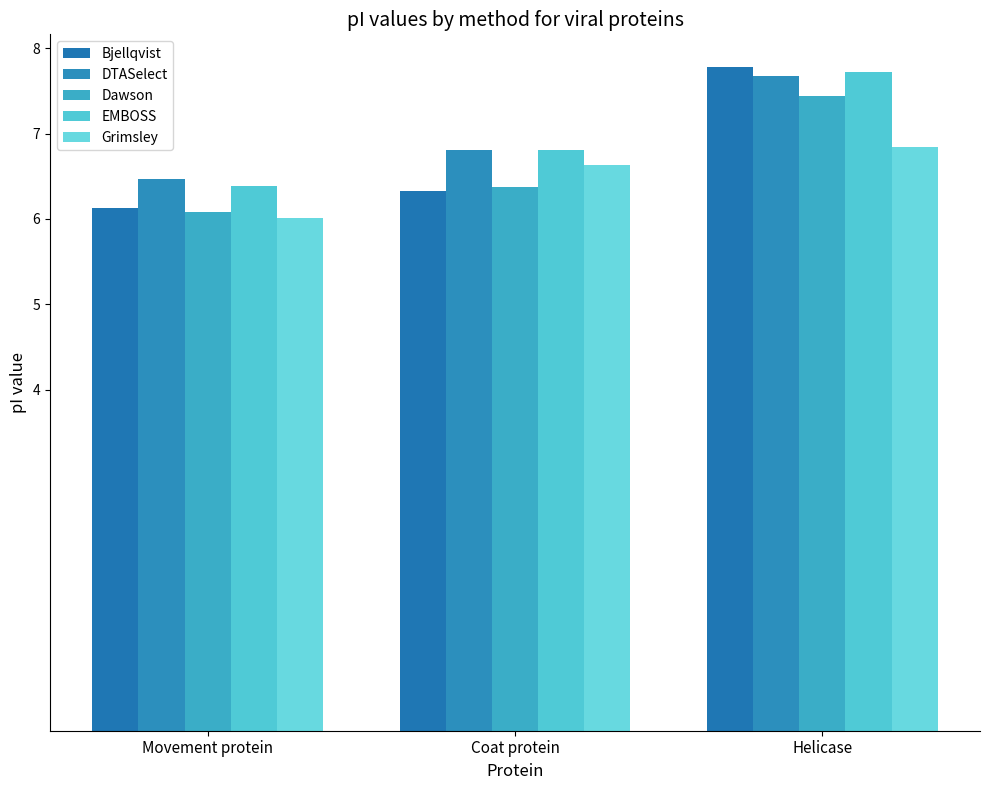

List the labels in order of DTASelect value, smallest first.

Movement protein, Coat protein, Helicase